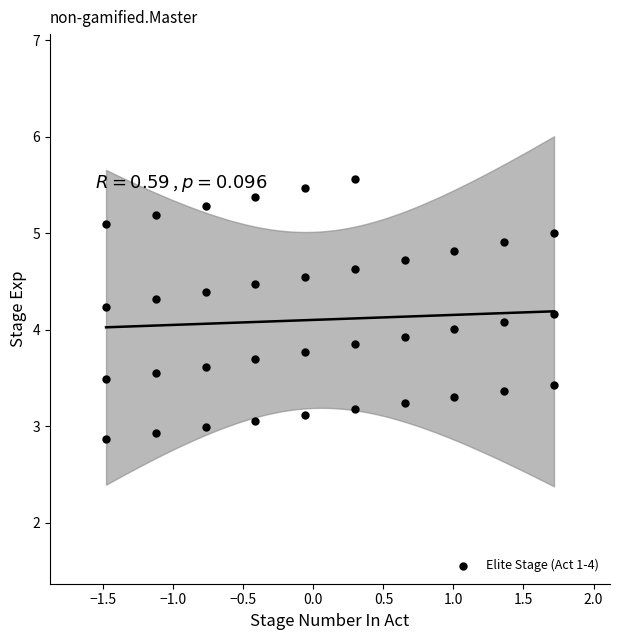

What is the range of Y values (max minus min)?

2.7